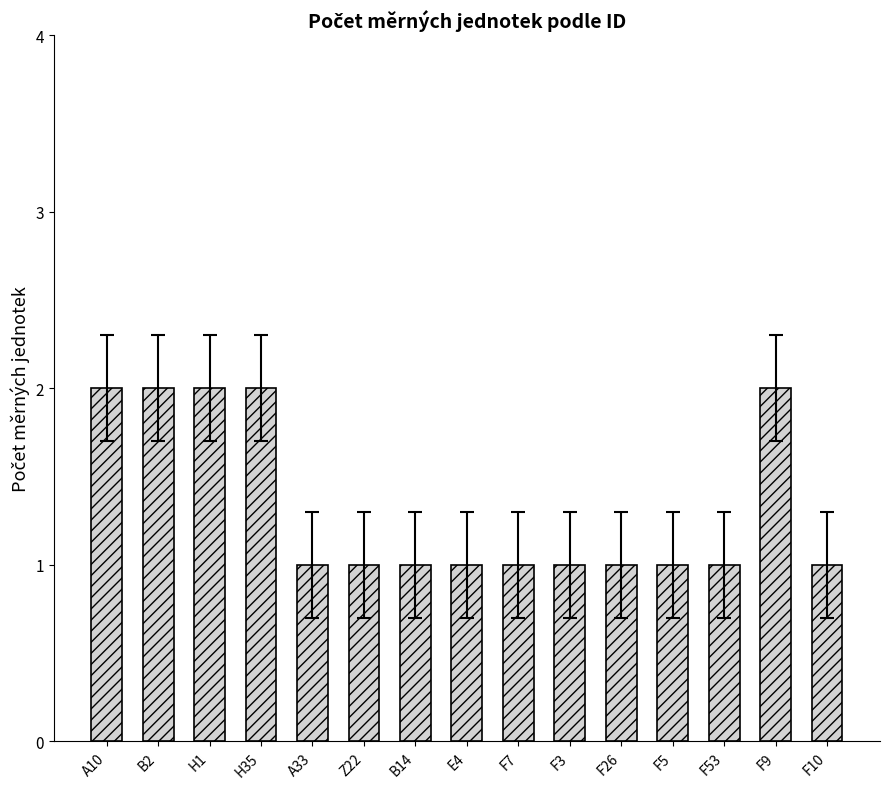

What is the value of the 12th bar from the left?

1